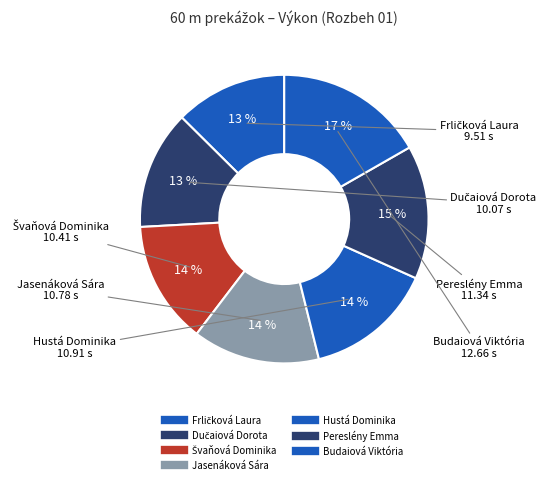

Which has a higher value, Hustá Dominika or Budaiová Viktória?

Budaiová Viktória